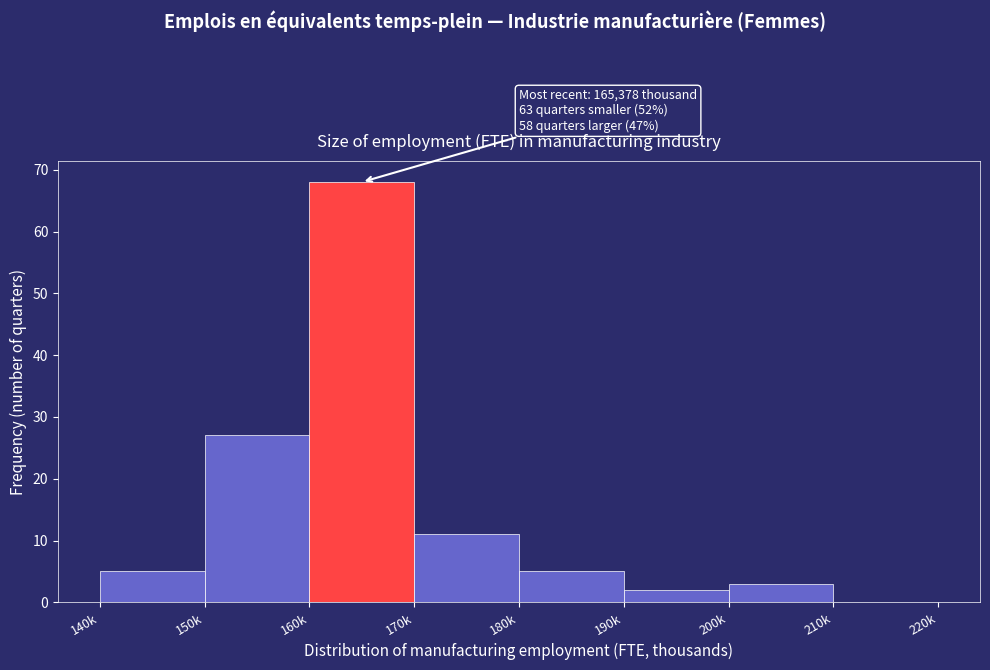

Reading left to right, list all the values displayed in this chart.

140k=5	150k=27	160k=68	170k=11	180k=5	190k=2	200k=3	210k=0